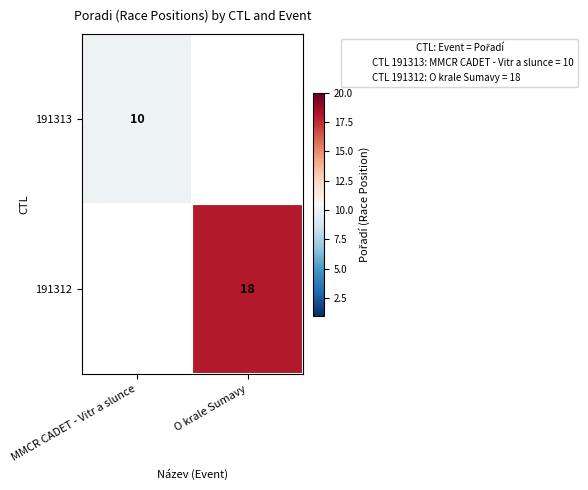

The 191313 series shows 10 at MMCR CADET - Vitr a slunce. True or false?

True